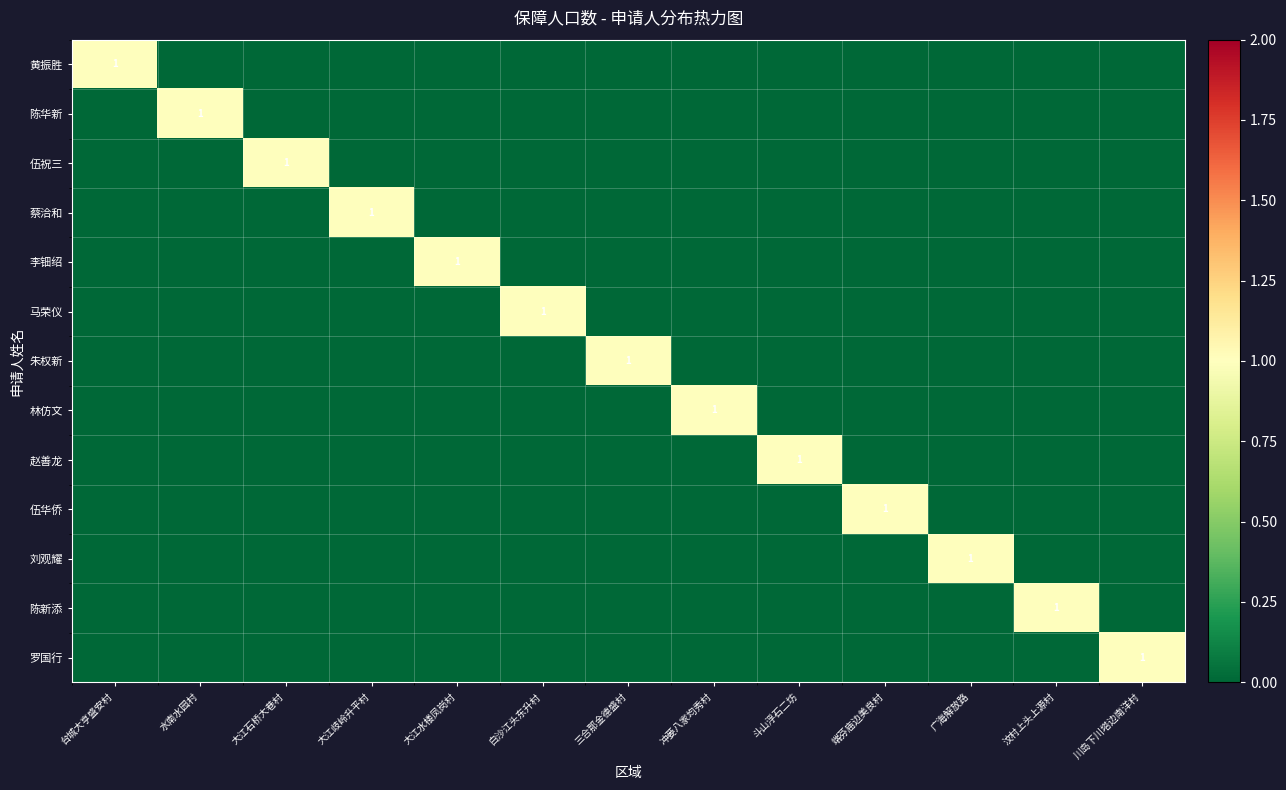

The 罗国行 series shows 2 at 川岛下川塔边南洋村. True or false?

False